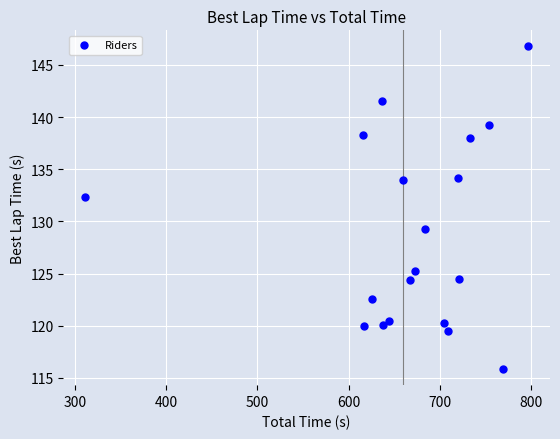

What Y value in the scatter plot is closest to 131?

132.4